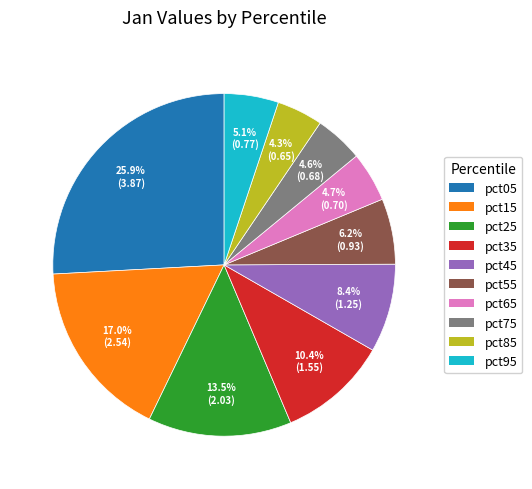

How many segments does this pie chart have?

10